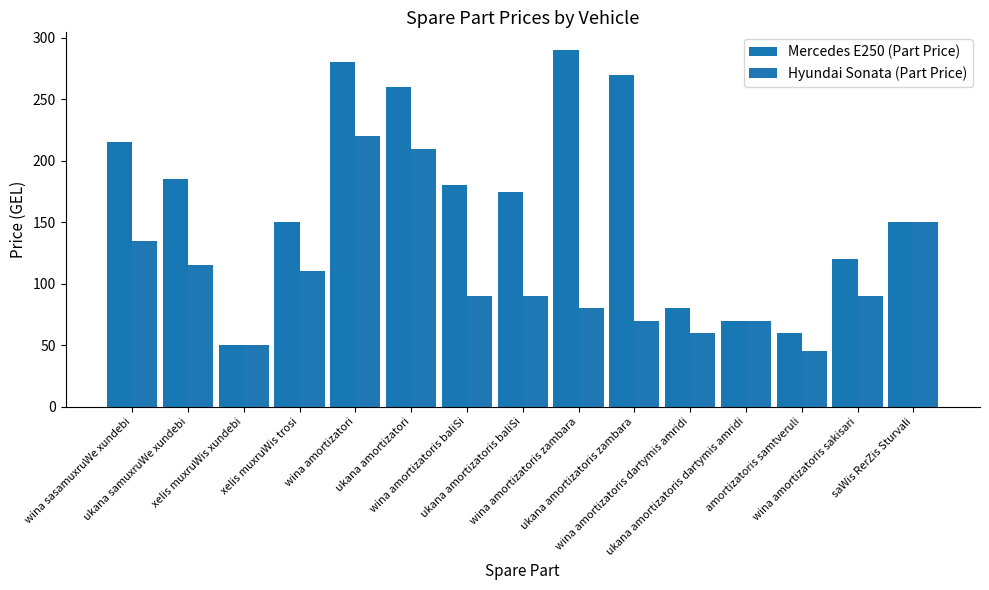

What is the total value across all series at wina sasamuxruWe xundebi?

350